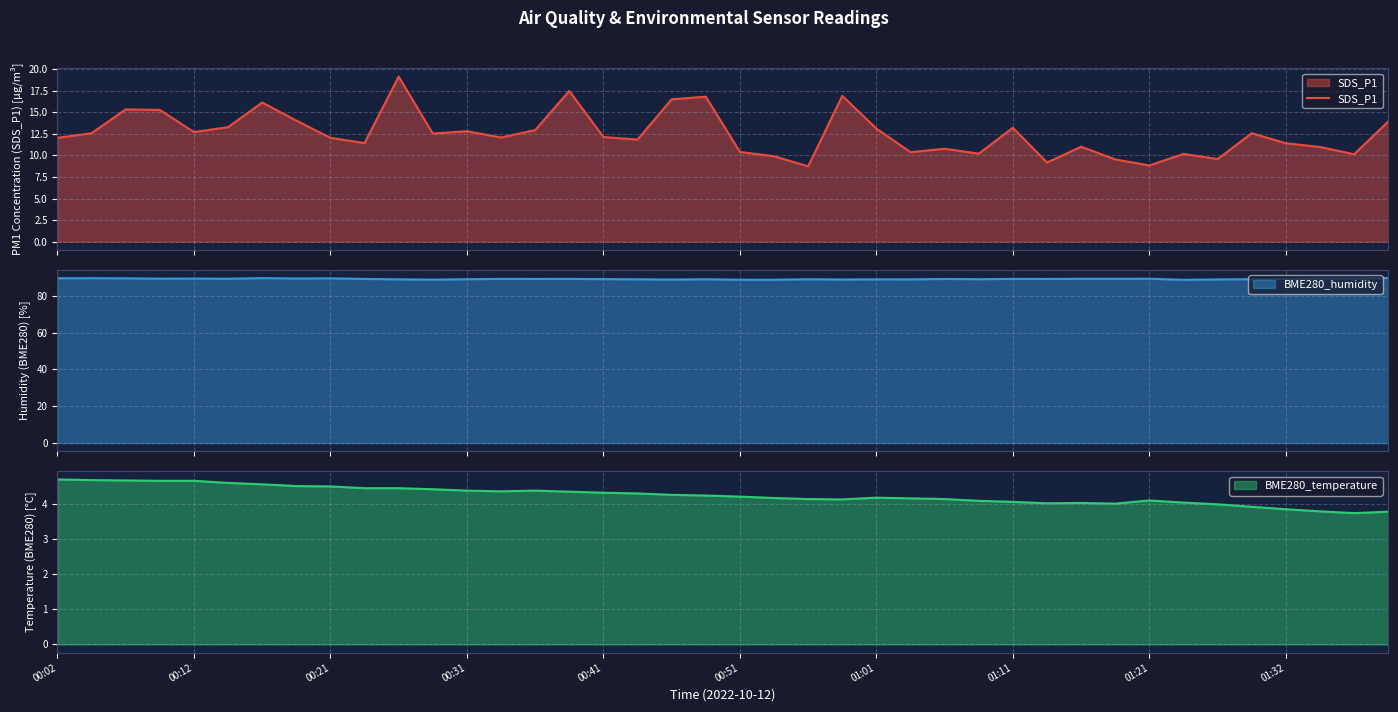

Reading right to left, extract all data points from this chart.

13.9	10.1	11.0	11.4	12.6	9.6	10.2	8.8	9.5	11.0	9.2	13.2	10.2	10.8	10.4	13.1	16.9	8.7	9.9	10.4	16.8	16.5	11.8	12.1	17.5	12.9	12.1	12.8	12.5	19.1	11.4	12.0	14.0	16.1	13.3	12.7	15.3	15.3	12.6	12.0